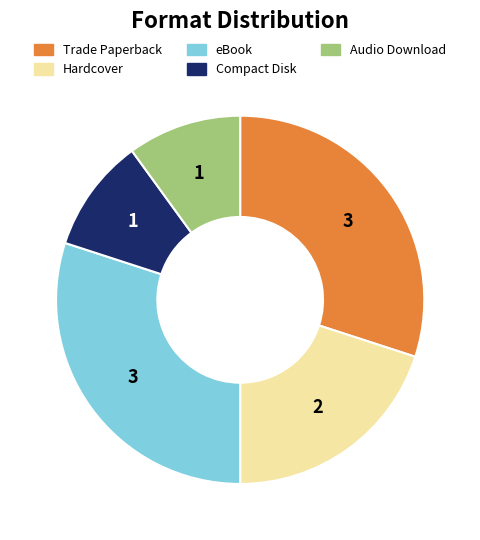

Do Audio Download and Trade Paperback together represent more than half of the pie?

No